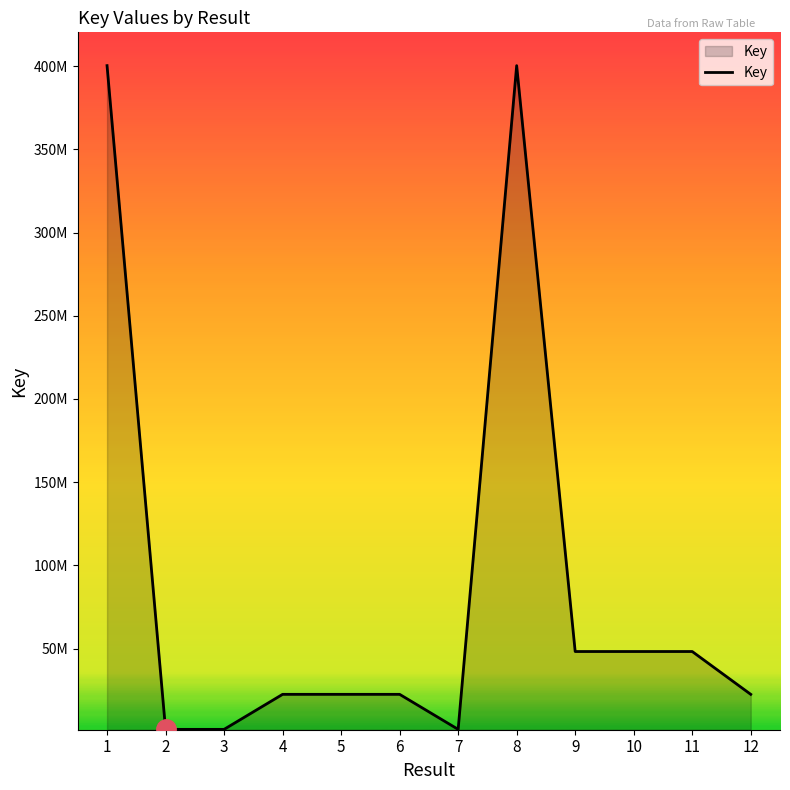

Read the value at 6, to the nearest 100.

22481700